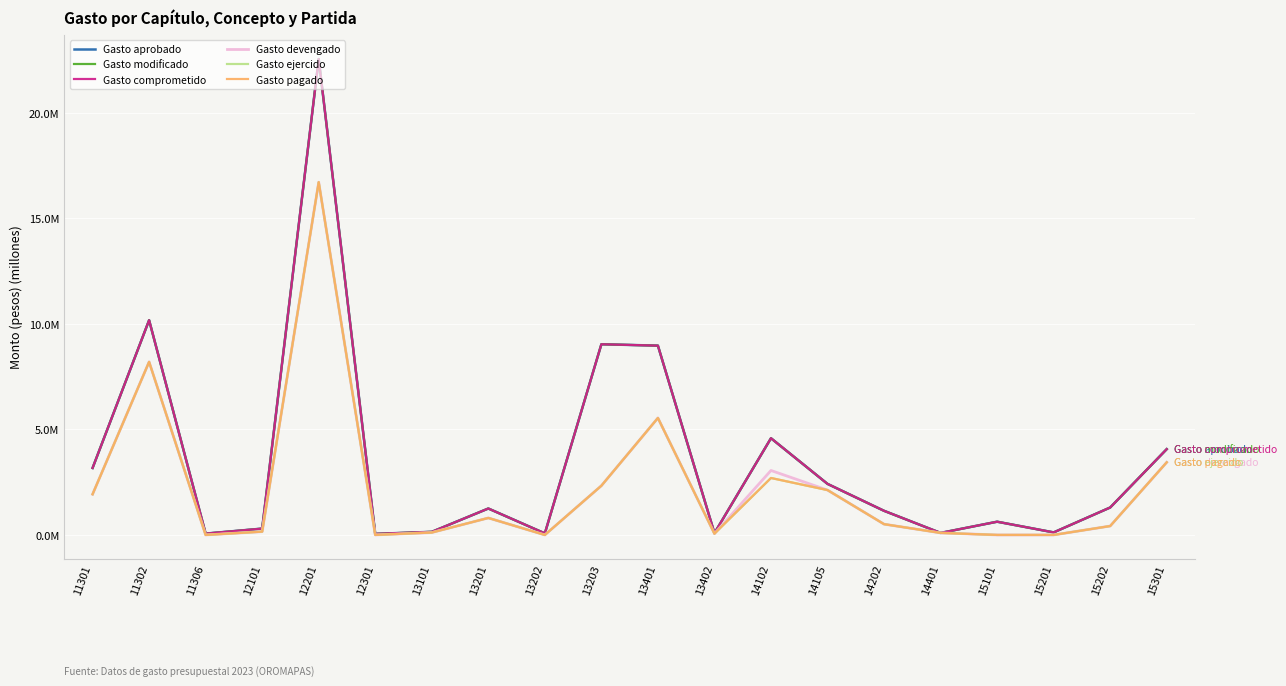

What is the value of the Gasto aprobado point at the 19th from the left?

1.3